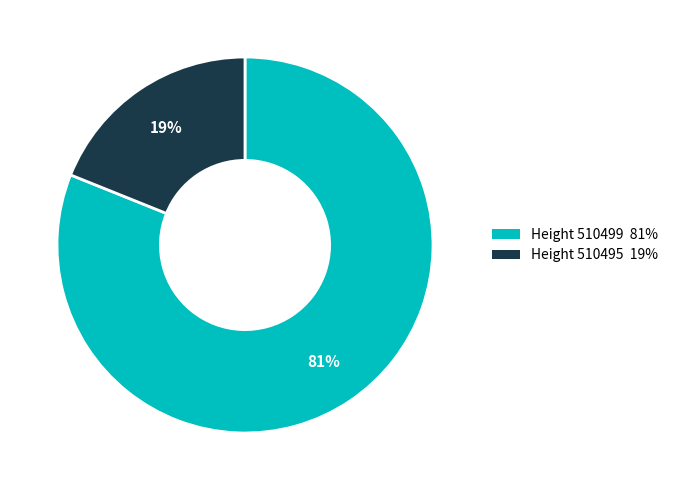

Is there any slice that represents more than half of the pie?

Yes